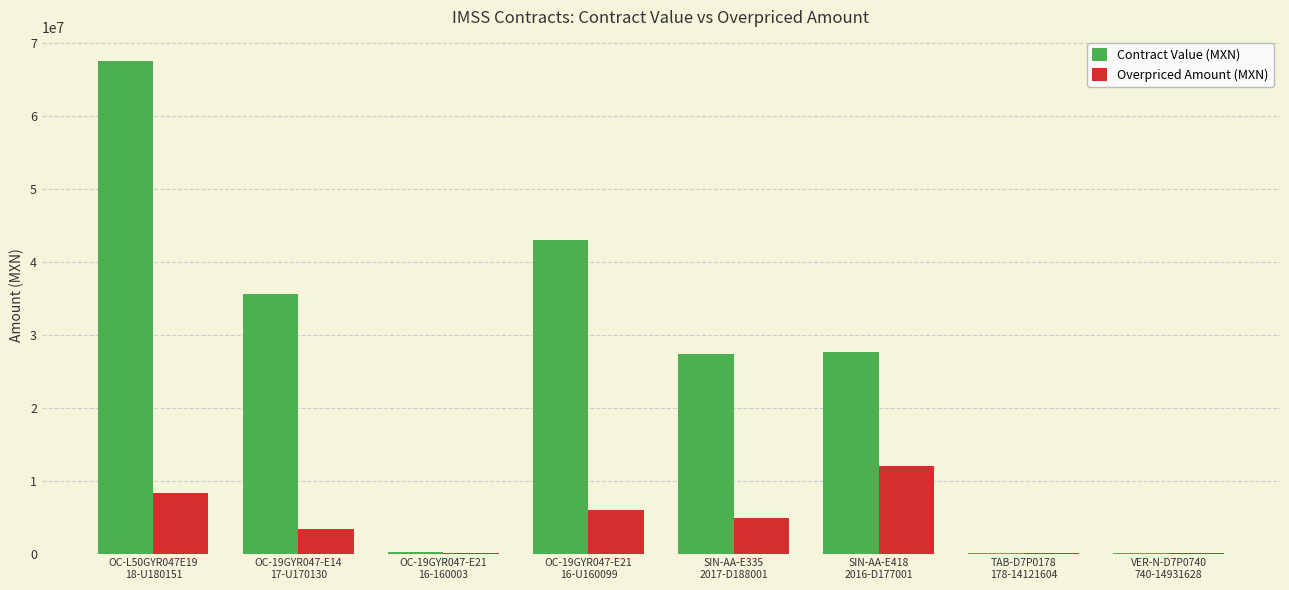

Which category has the highest value in the Contract Value (MXN) series?

OC-L50GYR047E19
18-U180151